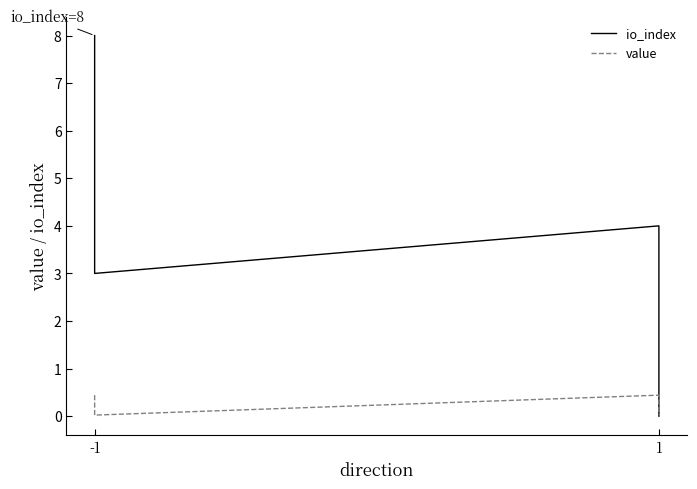

Where does the io_index series first go above 4?

-1